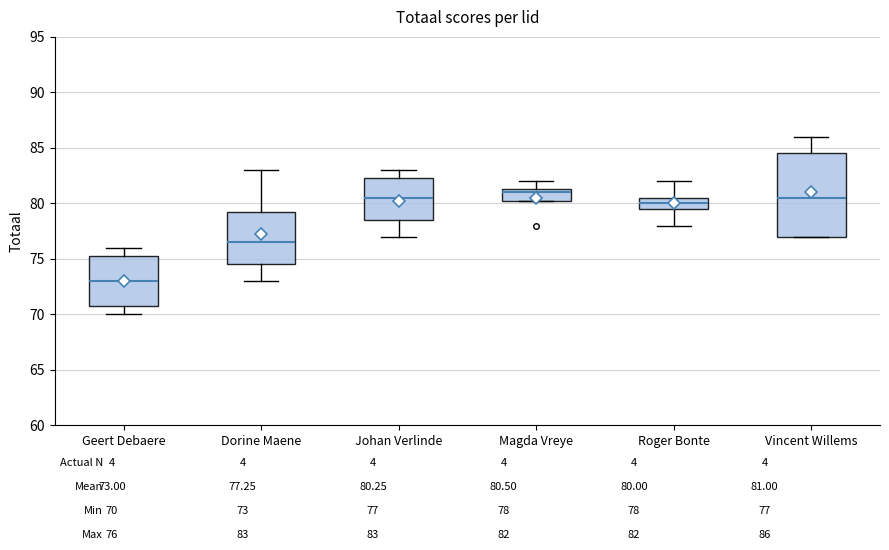

Reading left to right, read every box against the y-axis: the position of its median line, the range the box covers, and the ends of its whiskers. The values are not printed on the chart, so give them approximately, as read against the axis.

Geert Debaere: median 73.0, box 71.0 to 75.5, whiskers 70.0 to 76.0
Dorine Maene: median 76.5, box 74.5 to 79.5, whiskers 73.0 to 83.0
Johan Verlinde: median 80.5, box 78.5 to 82.5, whiskers 77.0 to 83.0
Magda Vreye: median 81.0, box 80.5 to 81.5, whiskers 80.5 to 82.0
Roger Bonte: median 80.0, box 79.5 to 80.5, whiskers 78.0 to 82.0
Vincent Willems: median 80.5, box 77.0 to 84.5, whiskers 77.0 to 86.0